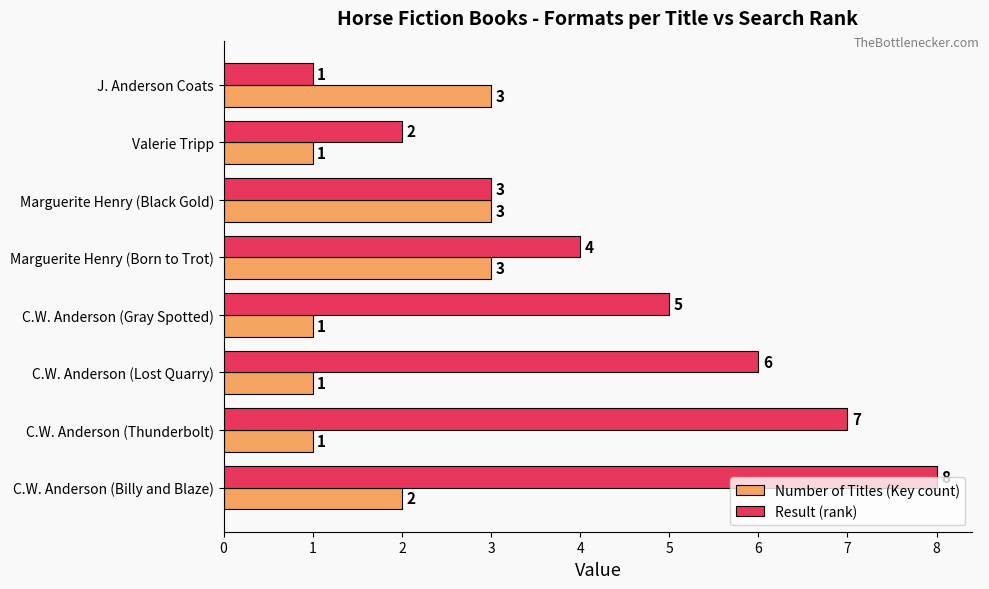

What is the sum of the Number of Titles (Key count) values at Marguerite Henry (Black Gold) and Valerie Tripp?

4